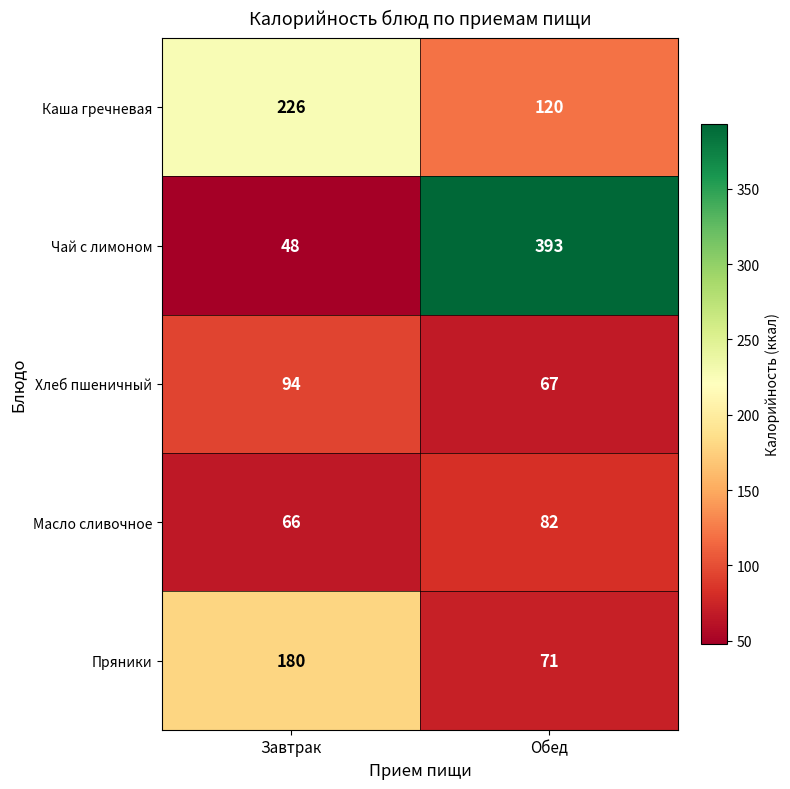

At which category does the chart reach its minimum across all series?

Завтрак